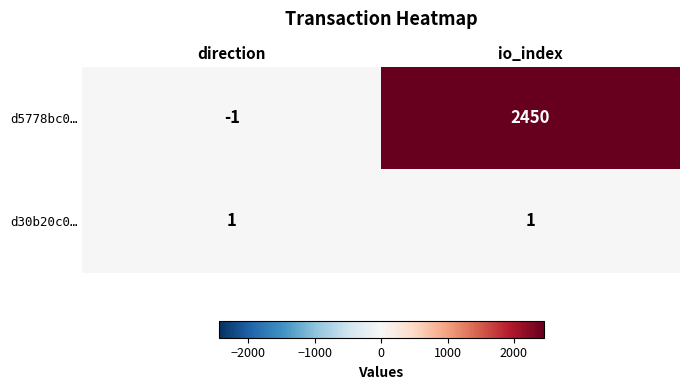

How many distinct data groups are displayed?

2